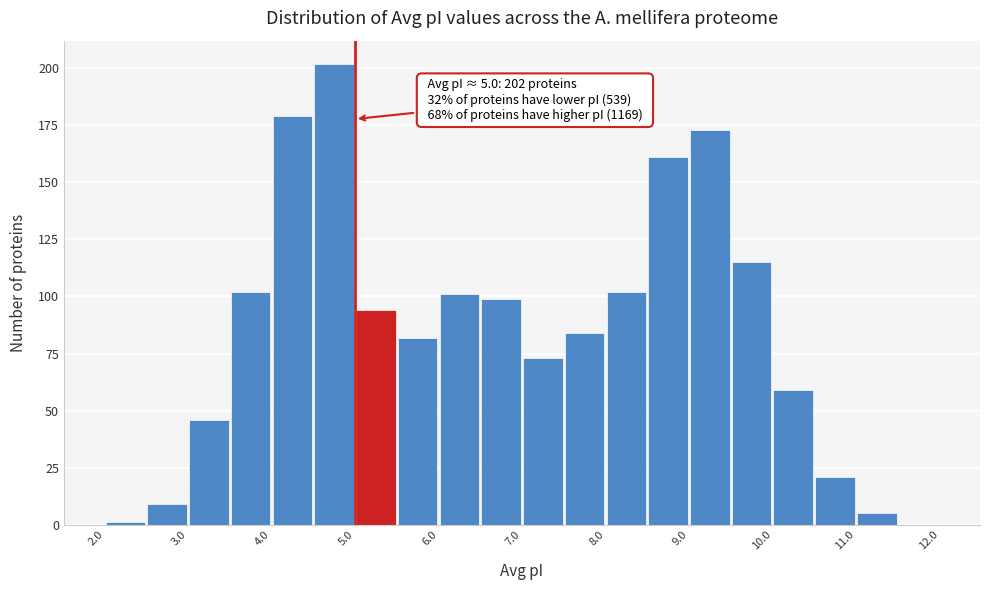

Which range on the x-axis has the tallest bar?

4.5 to 5.0